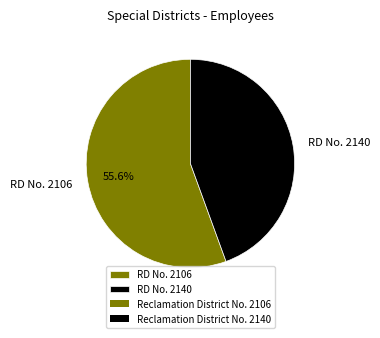

Combined, do RD No. 2140 and RD No. 2106 account for over 50%?

Yes